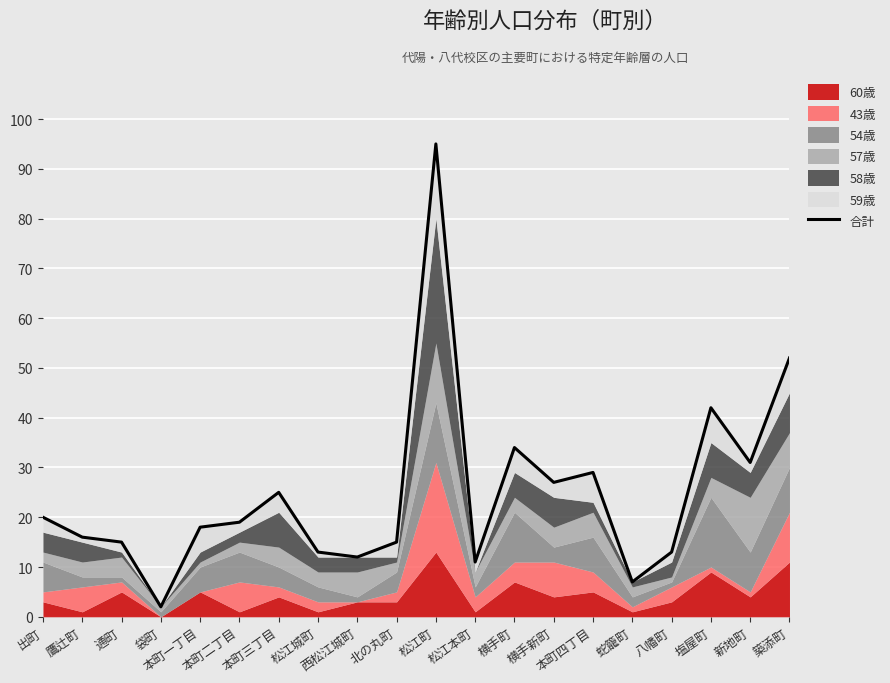

Count the number of categories in the chart.

20